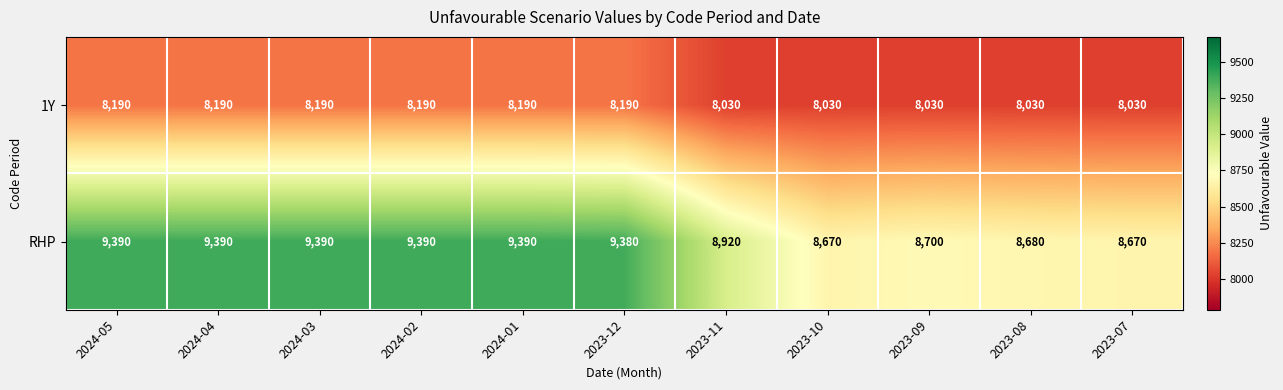

How many values in the 1Y series are below 8190?

5